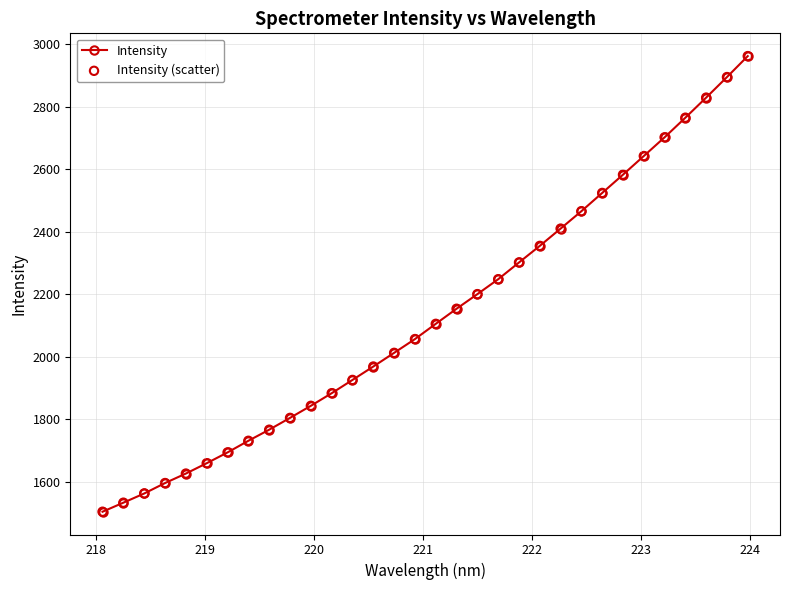

What is the average value?

2135.0